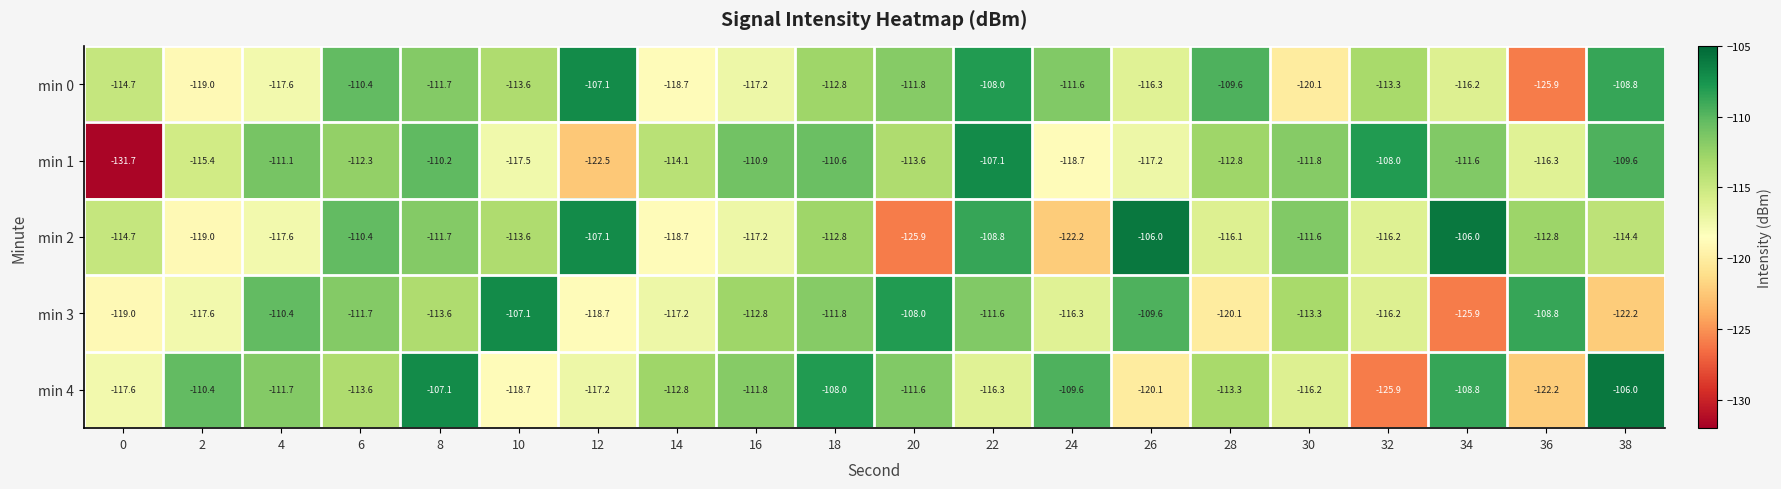

Count the number of data series in this chart.

5